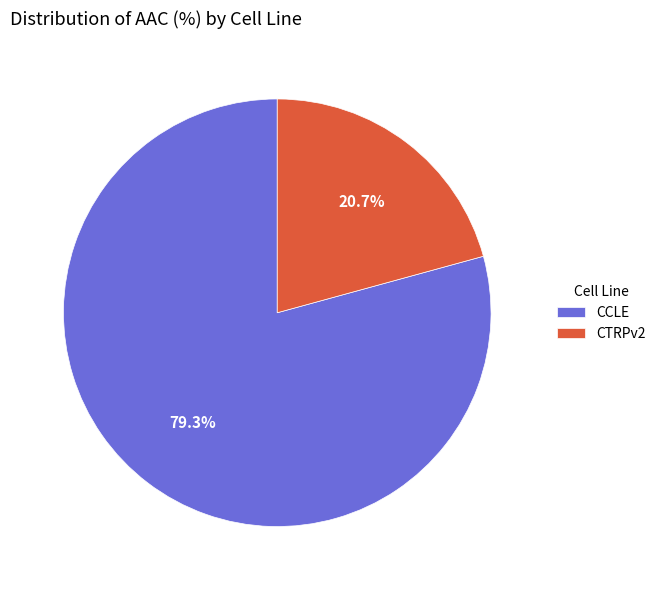

Is it true that CCLE is 79% of the pie?

True